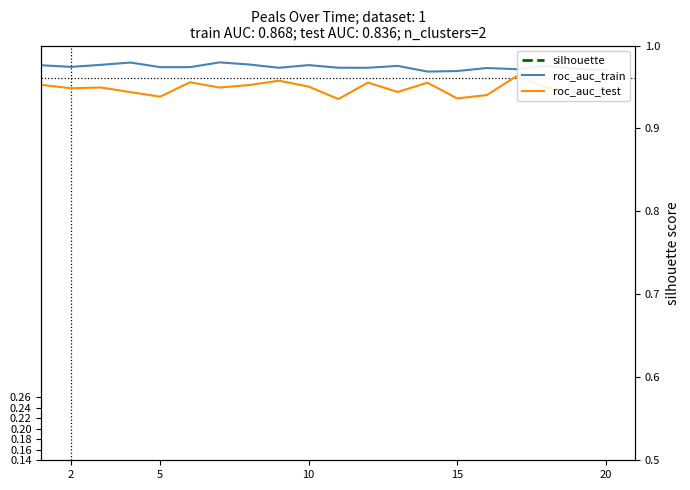

What is the sum of the silhouette values at 14 and 10?

0.4